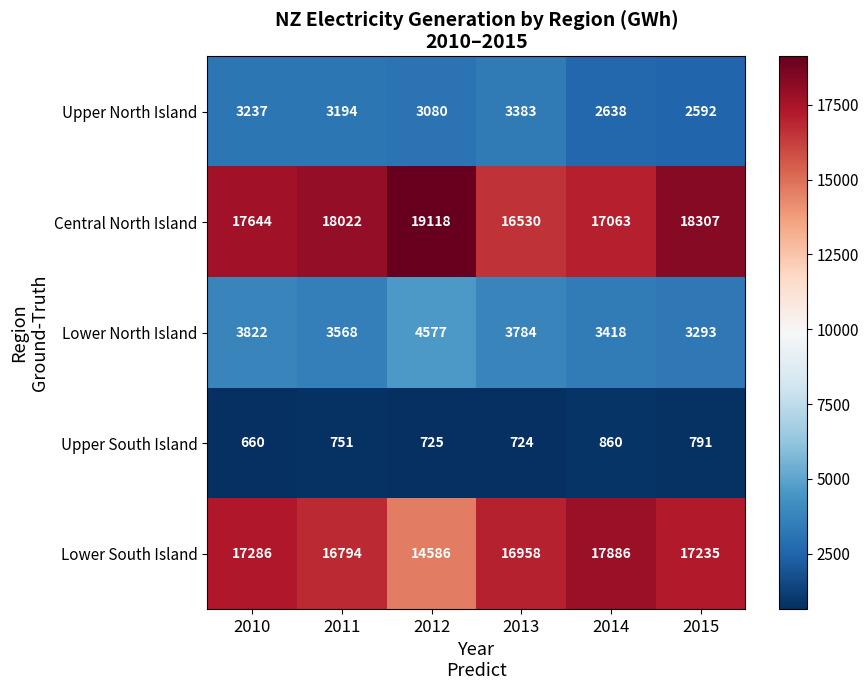

How many data points does each series have?

6